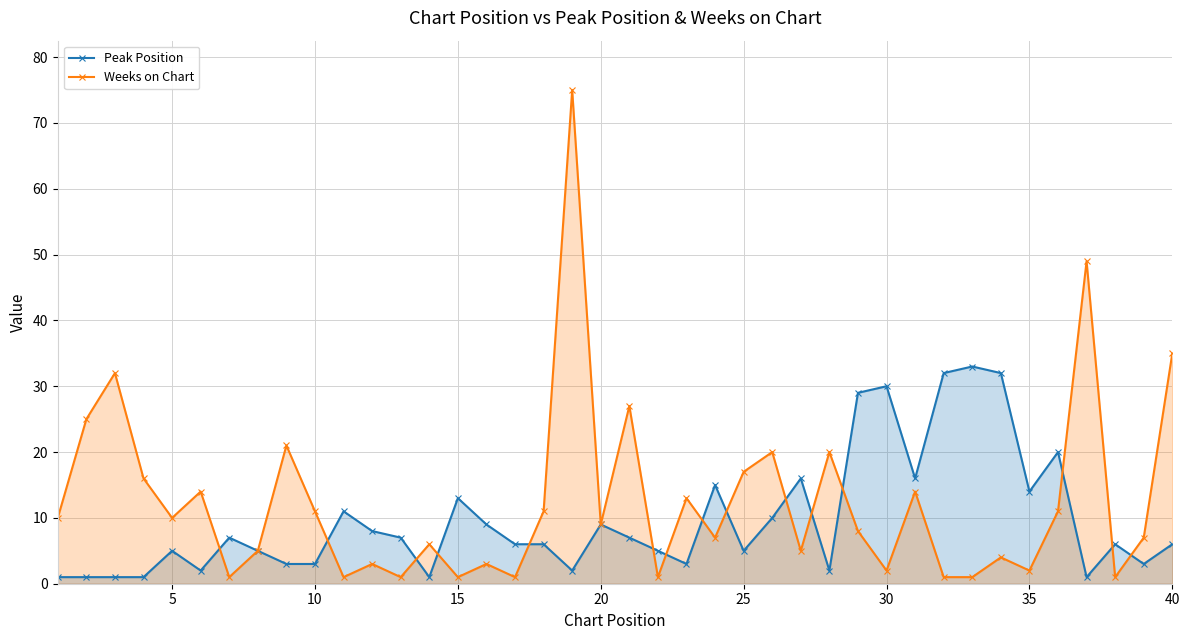

Count the number of data series in this chart.

2